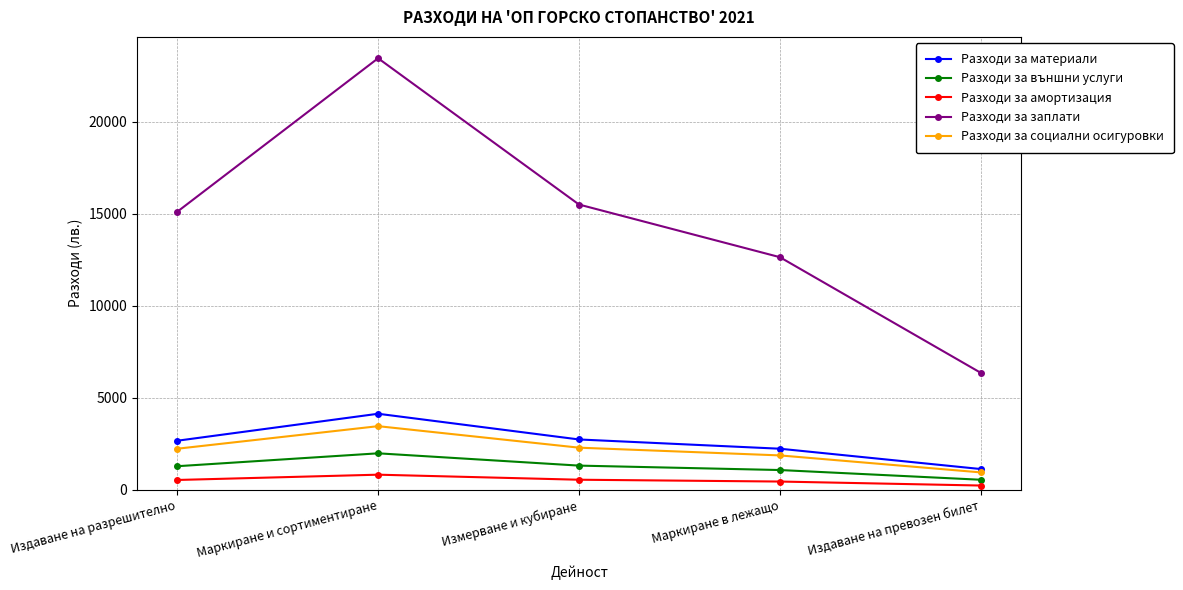

List the labels in order of Разходи за заплати value, smallest first.

Издаване на превозен билет, Маркиране в лежащо, Издаване на разрешително, Измерване и кубиране, Маркиране и сортиментиране